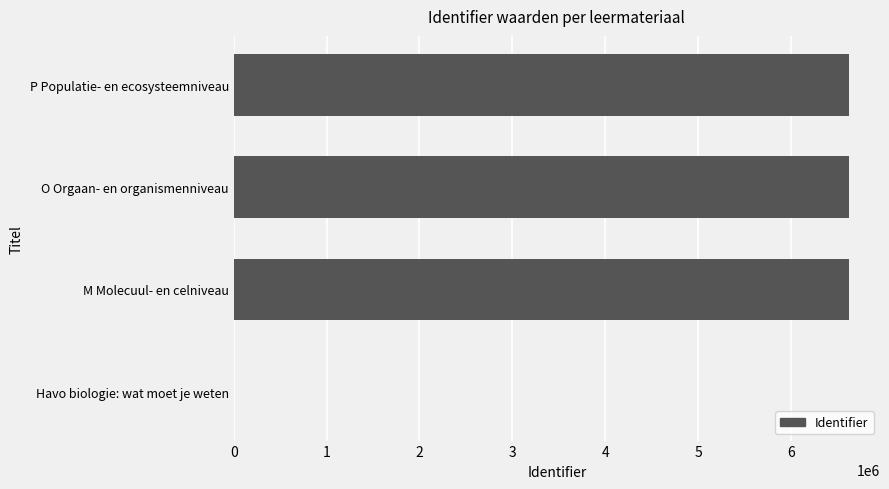

What is the maximum value shown in the chart?

6624997